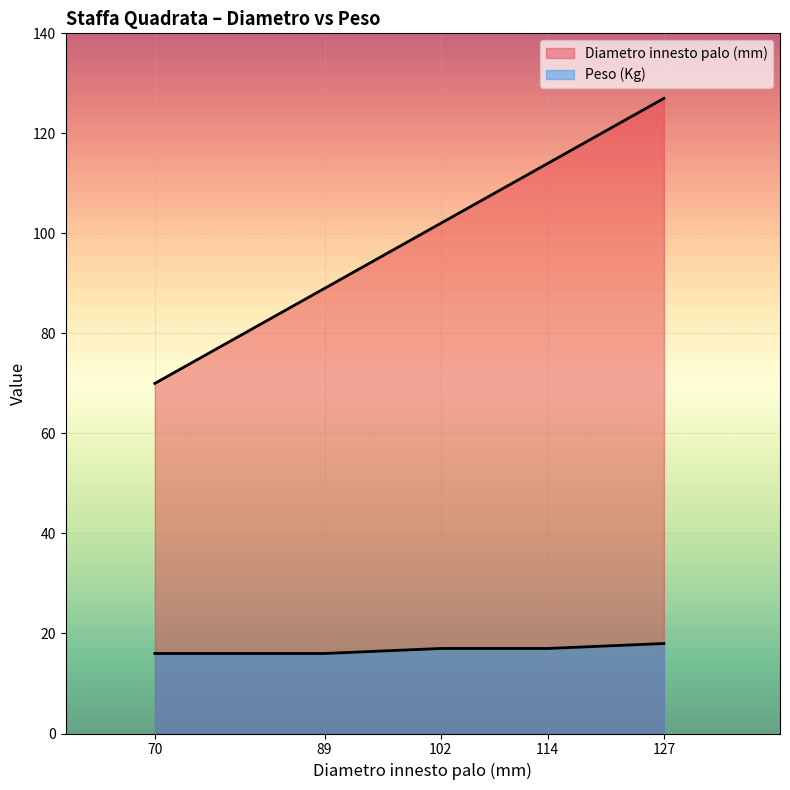

What are all the series names shown in the legend?

Diametro innesto palo (mm), Peso (Kg)